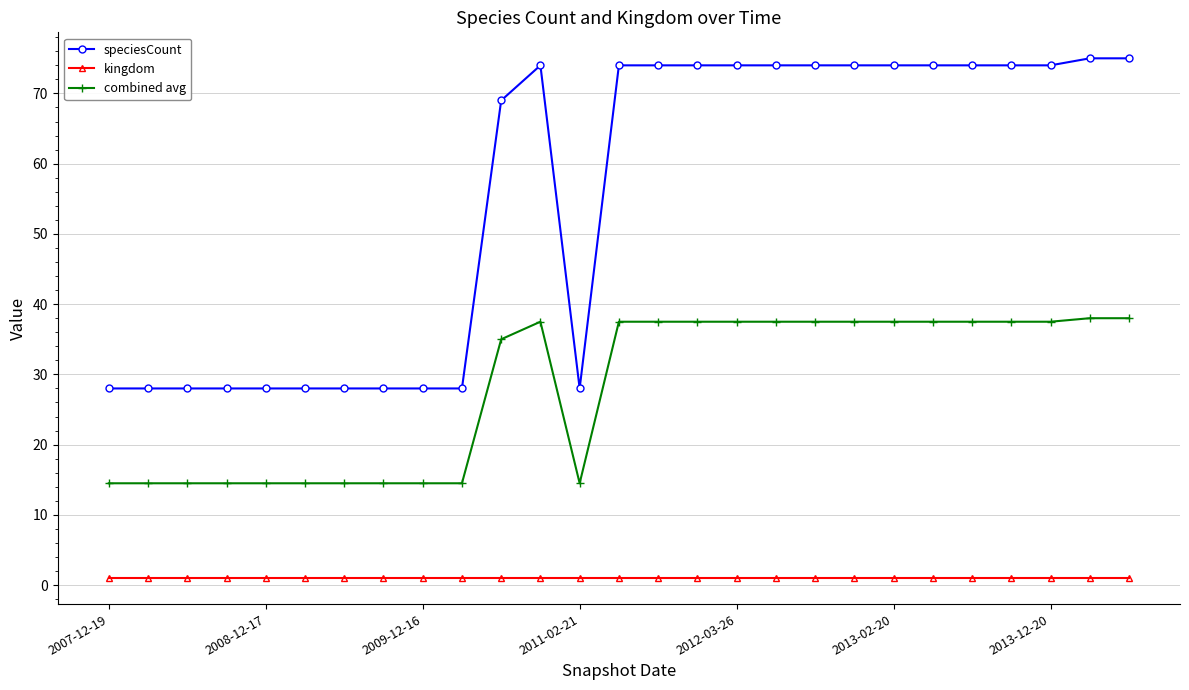

What are all the series names shown in the legend?

speciesCount, kingdom, combined avg